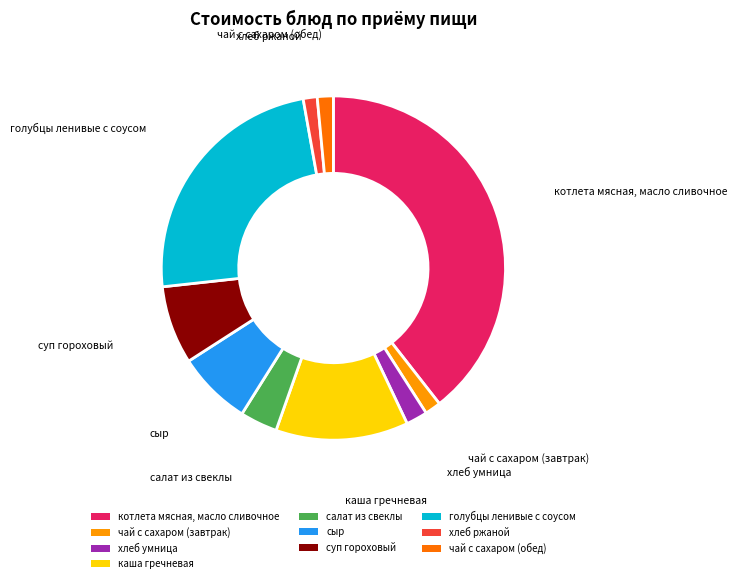

Which slice is the largest?

котлета мясная, масло сливочное